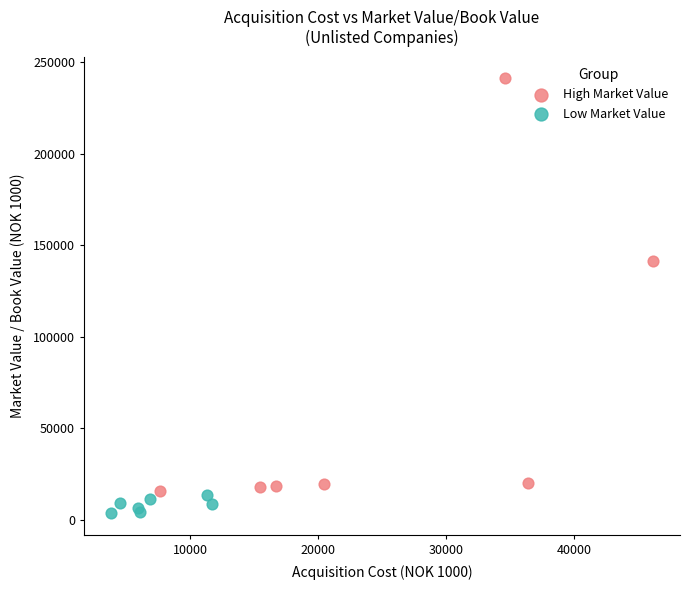

Which series has the largest Y range (max minus min)?

High Market Value